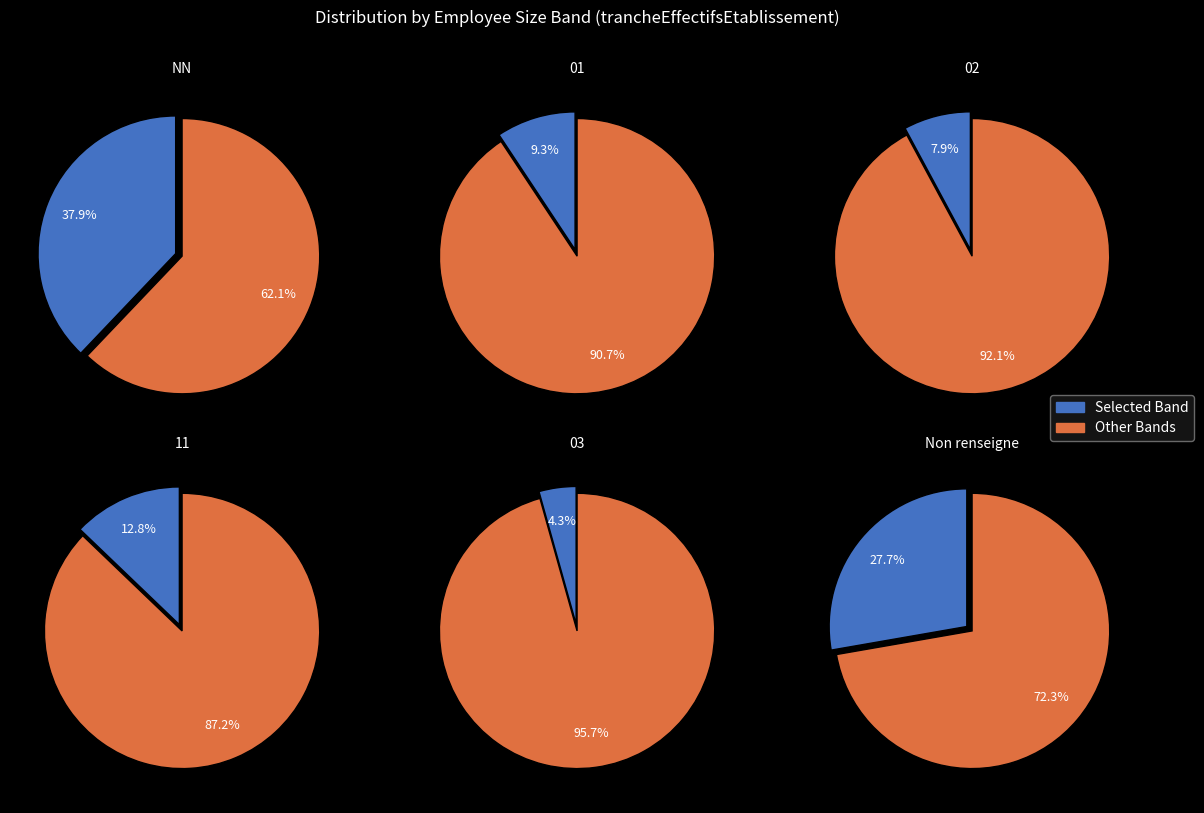

Does any single category account for the majority?

No